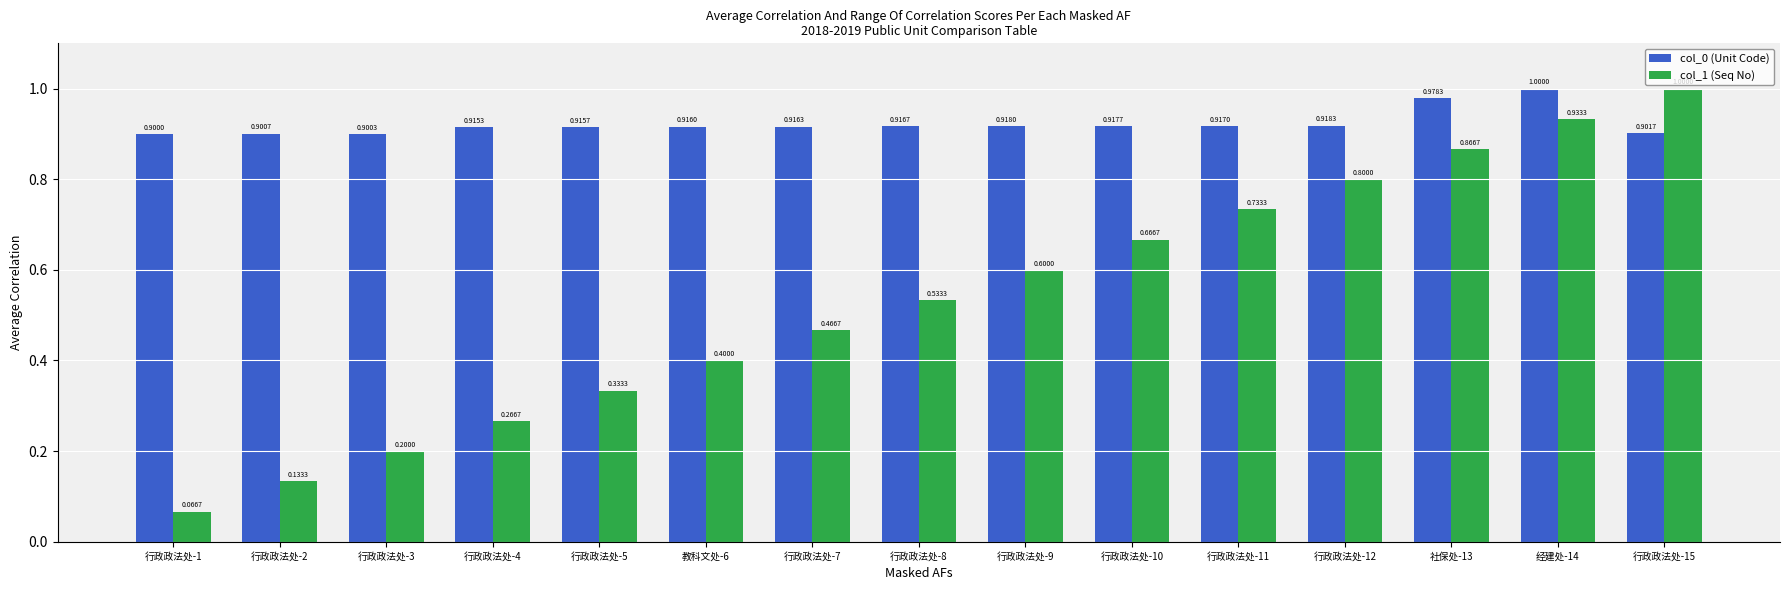

What is the value of the col_0 (Unit Code) bar at the 6th from the left?

0.9